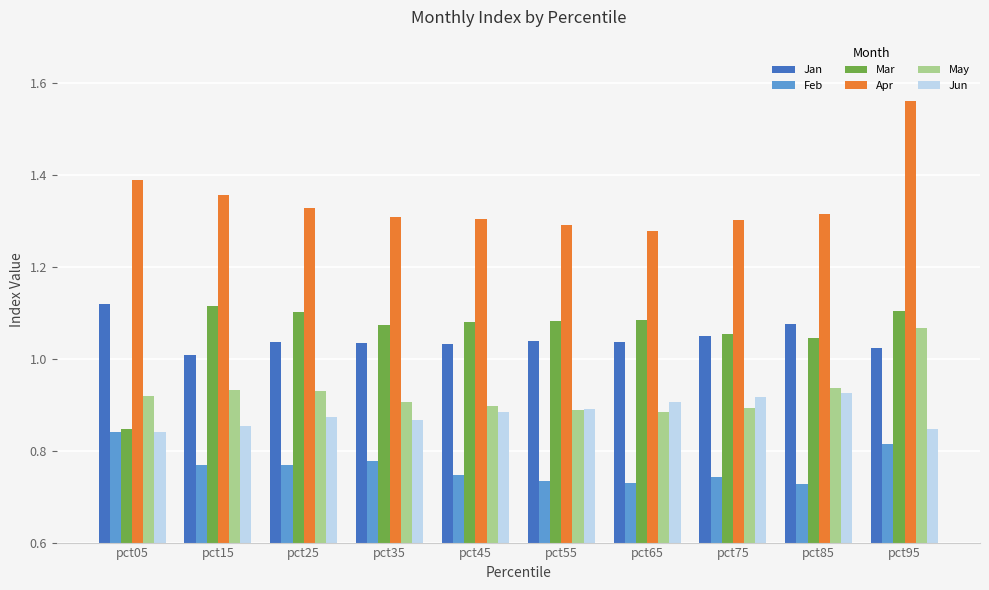

At which category does the chart reach its peak across all series?

pct95